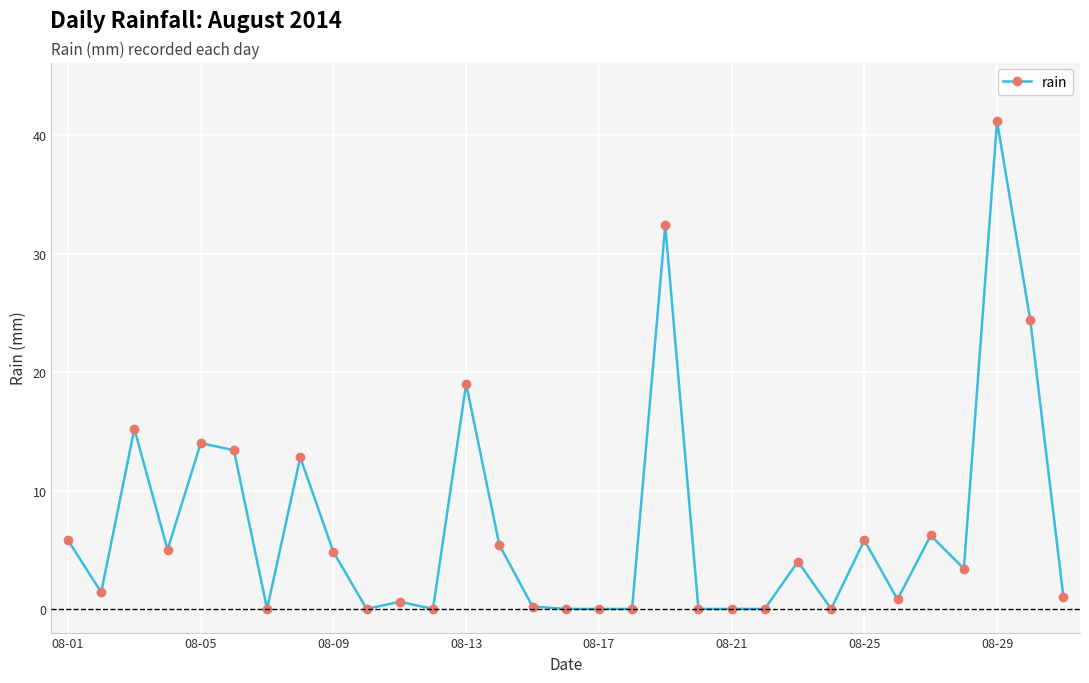

How many lines are shown in the chart?

1